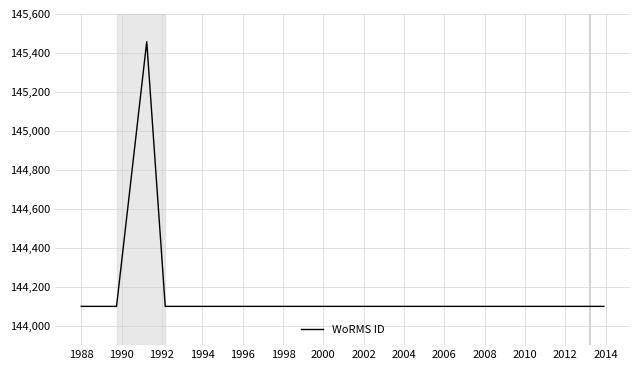

Does the chart display data point markers on the line(s)?

No